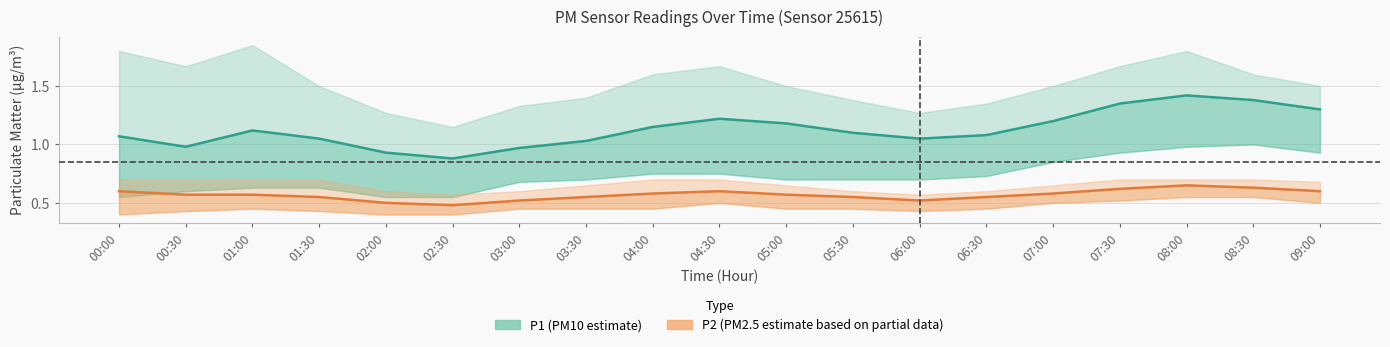

What is the sum of all P2 values?

10.8